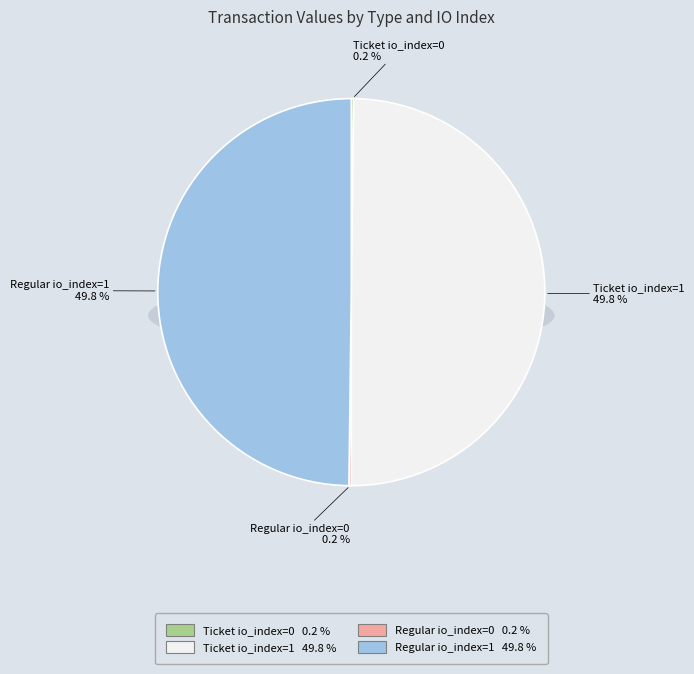

What is the total percentage of Ticket io_index=0 and Regular io_index=1?

50.0%